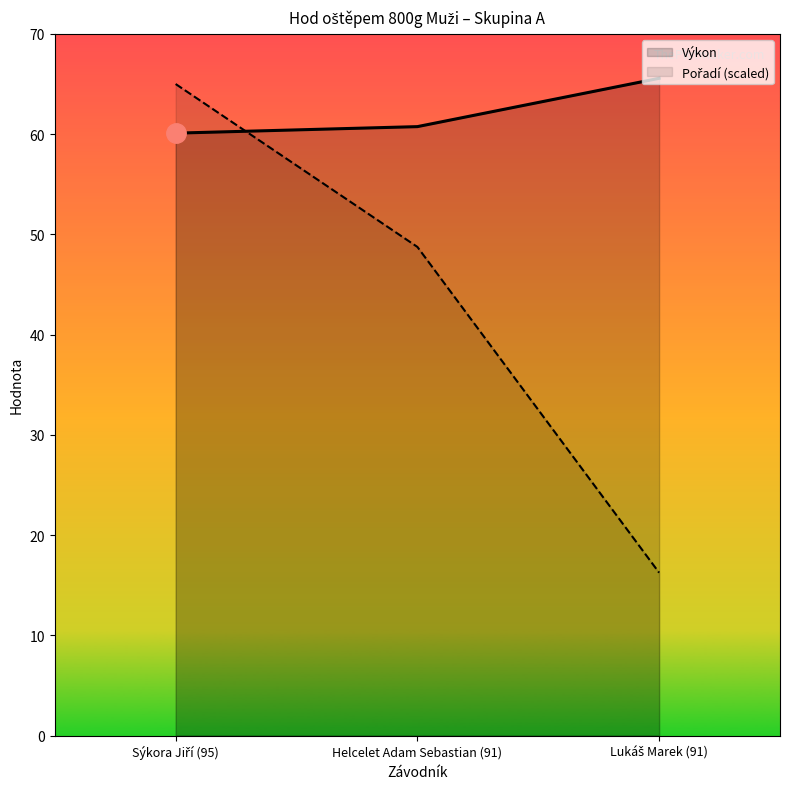

Reading left to right, list all the values displayed in this chart.

Výkon: Sýkora Jiří (95)=60.1	Helcelet Adam Sebastian (91)=60.8	Lukáš Marek (91)=65.6
Pořadí (scaled): Sýkora Jiří (95)=65.0	Helcelet Adam Sebastian (91)=48.8	Lukáš Marek (91)=16.2